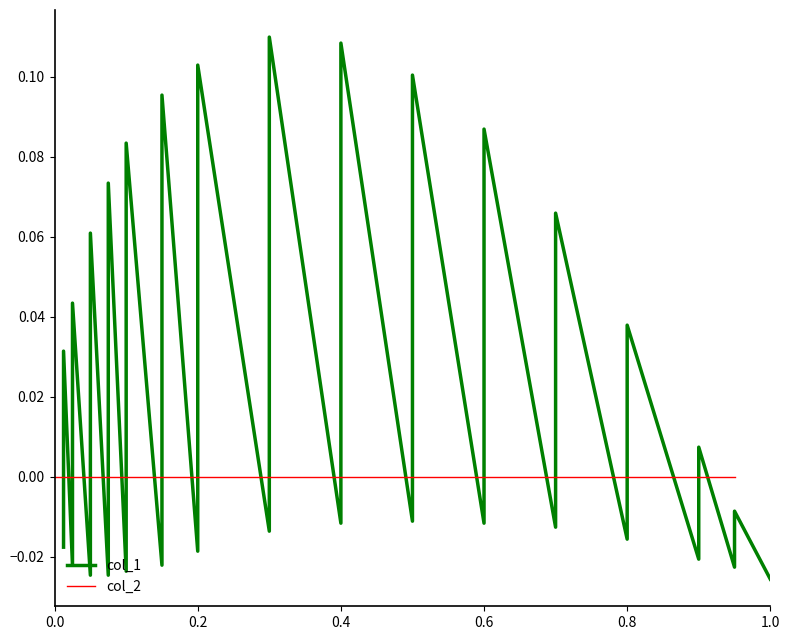

How many distinct data groups are displayed?

2